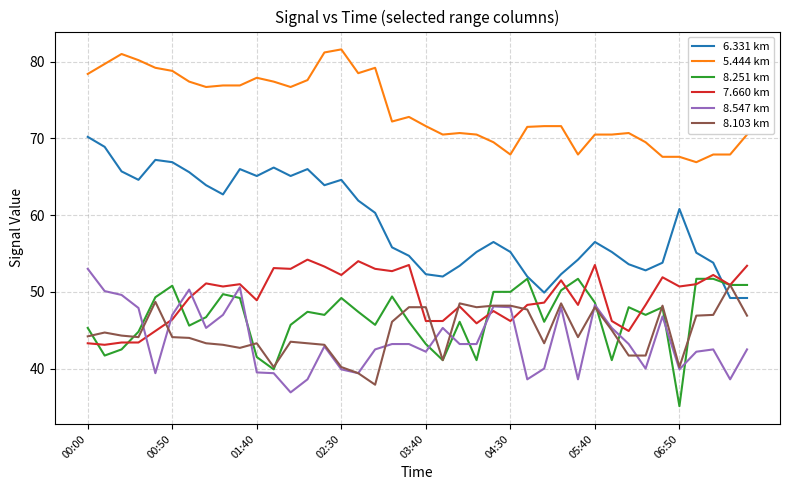

True or false: 5.444 km and 8.251 km cross at least once.

False